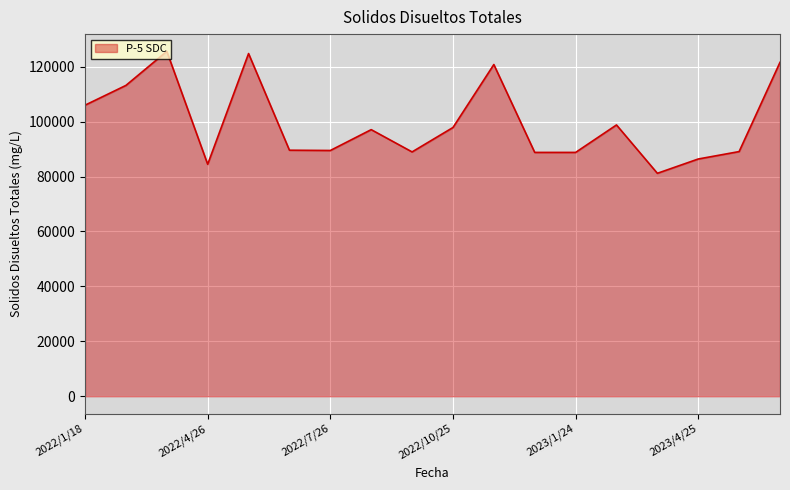

True or false: there are more than 0 points higher than both neighbors.

True